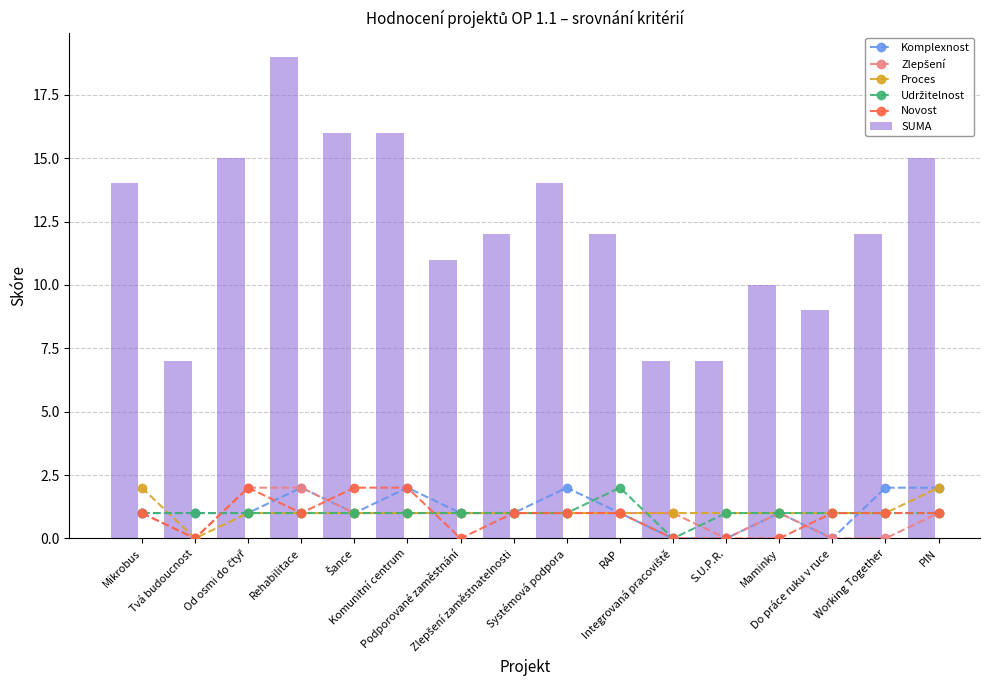

True or false: SUMA has a value of 15 at PIN.

True